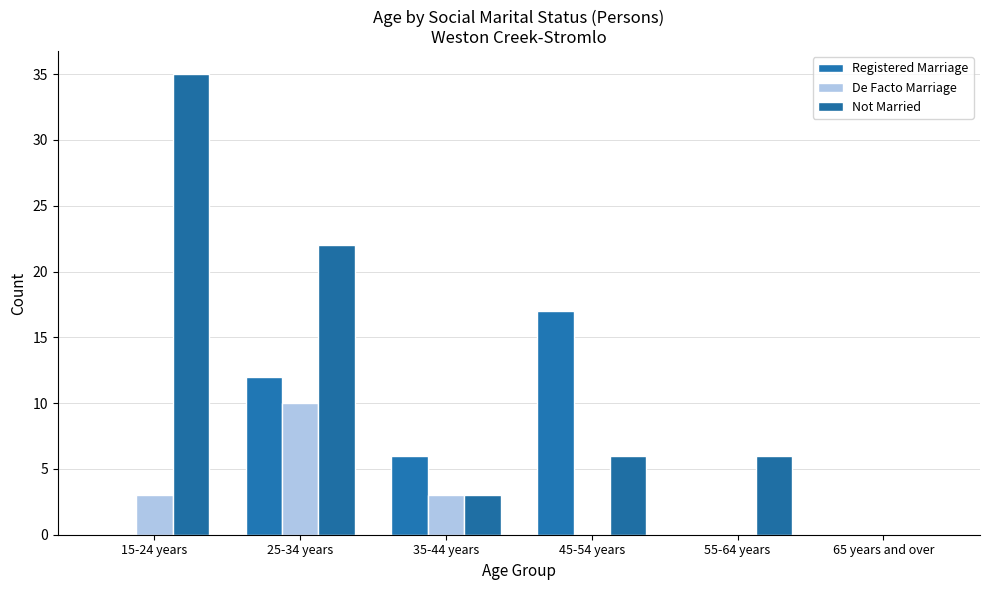

What are all the series names shown in the legend?

Registered Marriage, De Facto Marriage, Not Married